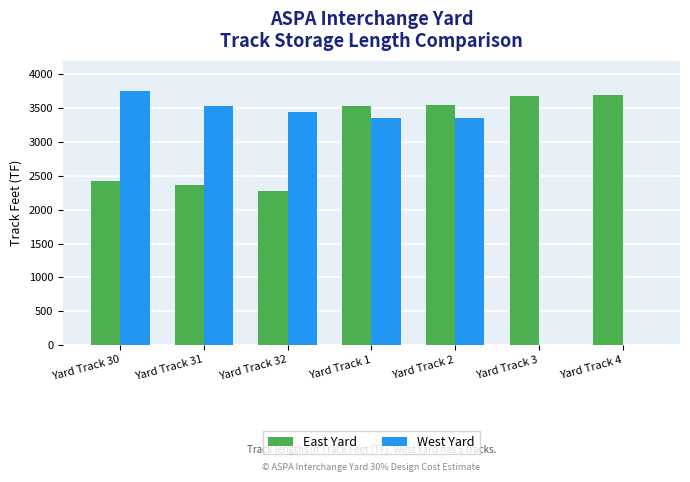

What is the maximum value for East Yard?

3700